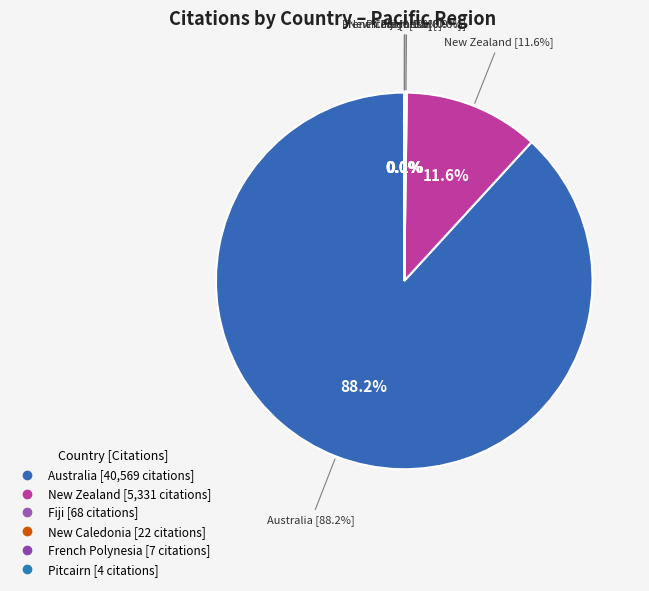

How many slices are in this pie chart?

6